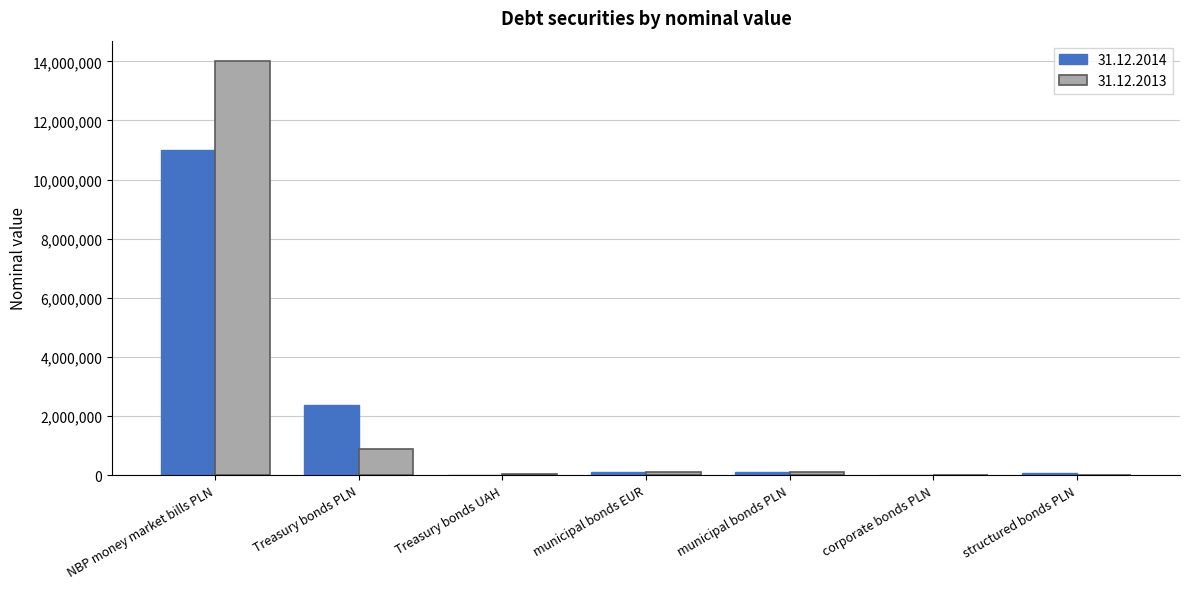

Is it true that 31.12.2014 equals 74141 at structured bonds PLN?

True